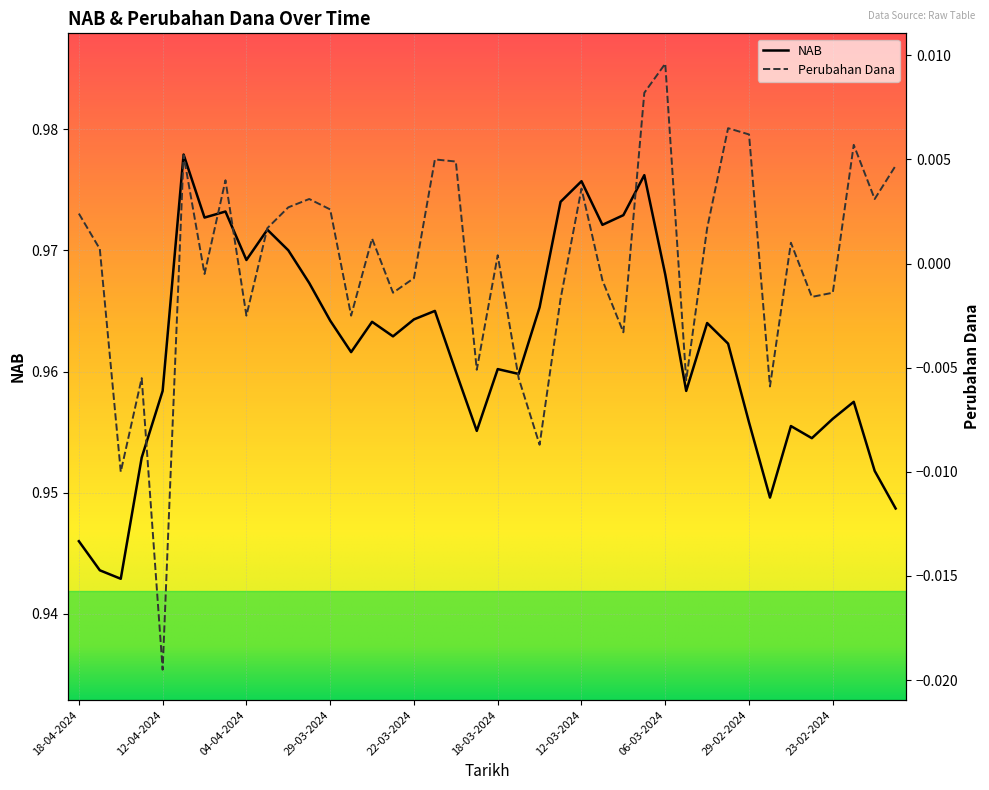

At which label is Perubahan Dana closest to 0?

18-03-2024